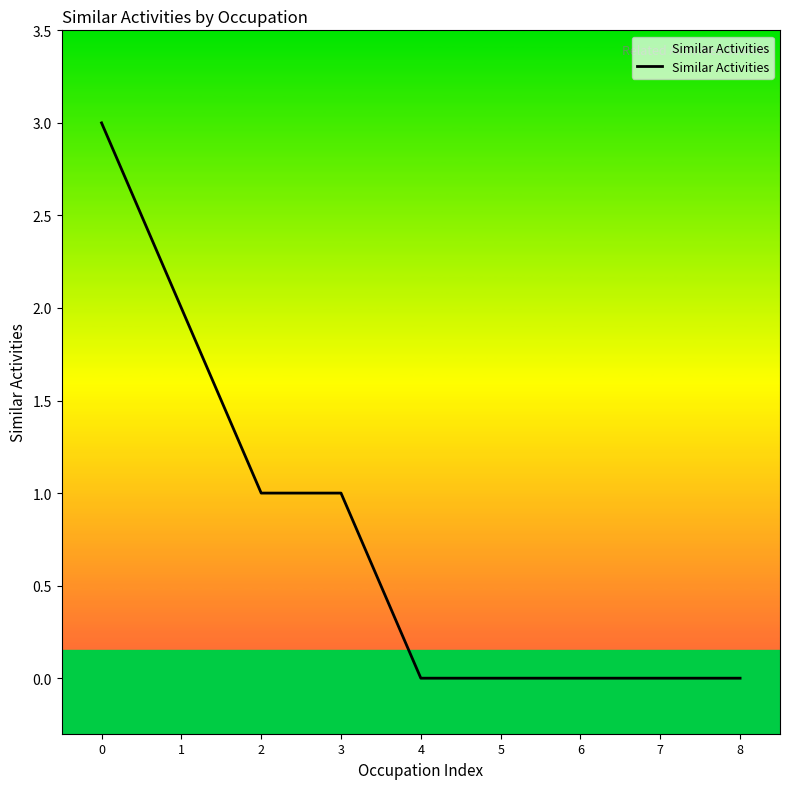

Reading right to left, transcribe all the data shown in this chart.

8=0	7=0	6=0	5=0	4=0	3=1	2=1	1=2	0=3